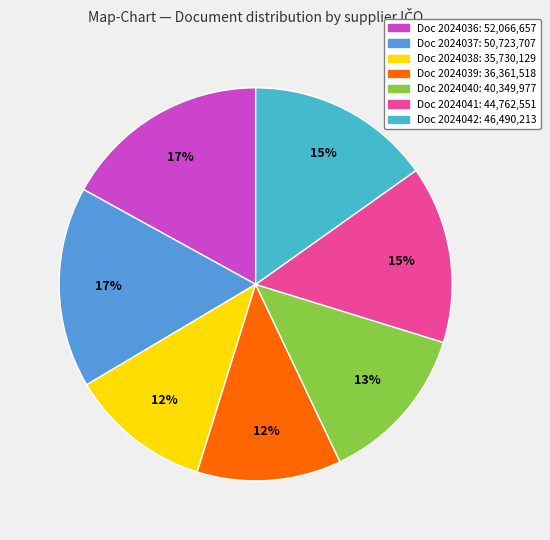

Does any single category account for the majority?

No